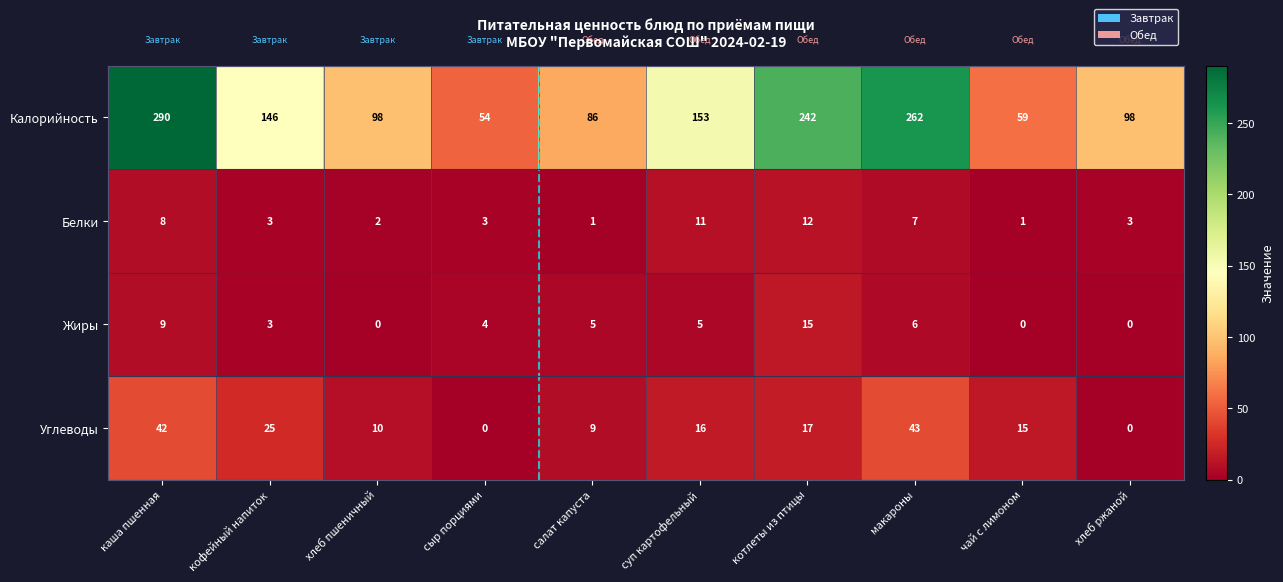

Rank the series by their maximum value, from lowest to highest.

Белки, Жиры, Углеводы, Калорийность